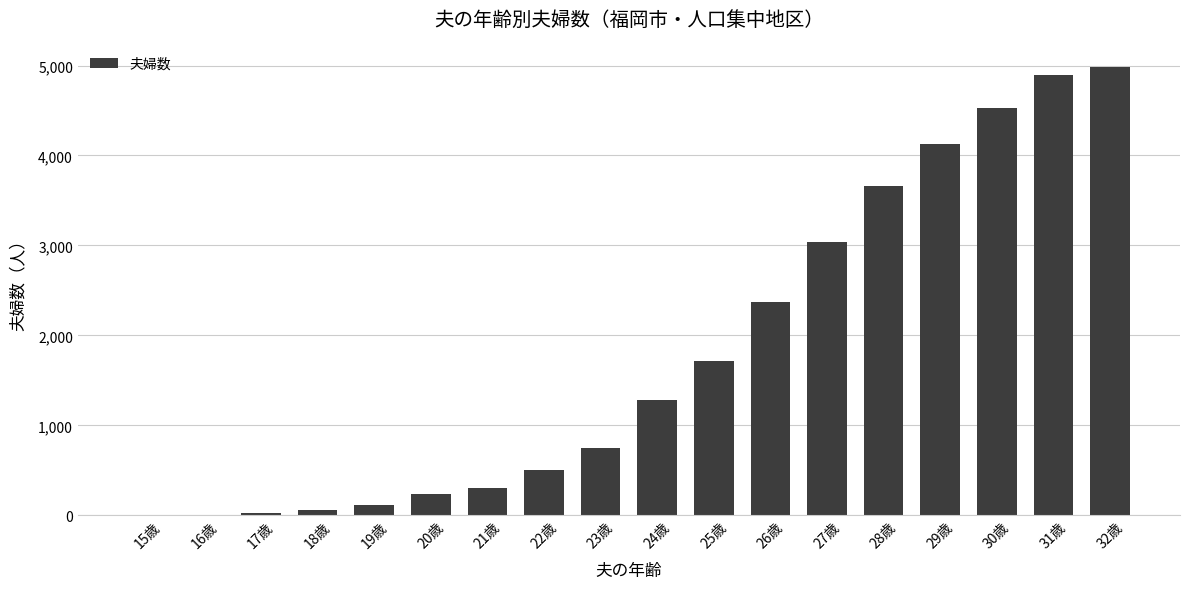

Where is the data nearest to the value 2493?

26歳